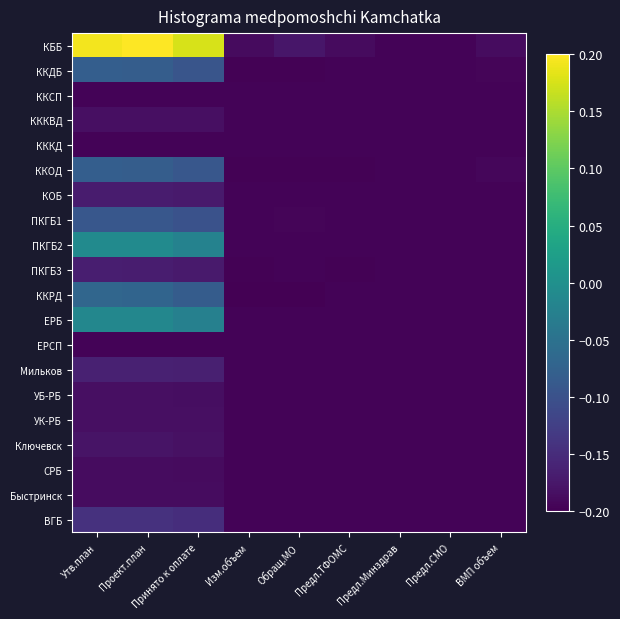

What is the maximum value shown in the chart?

0.2